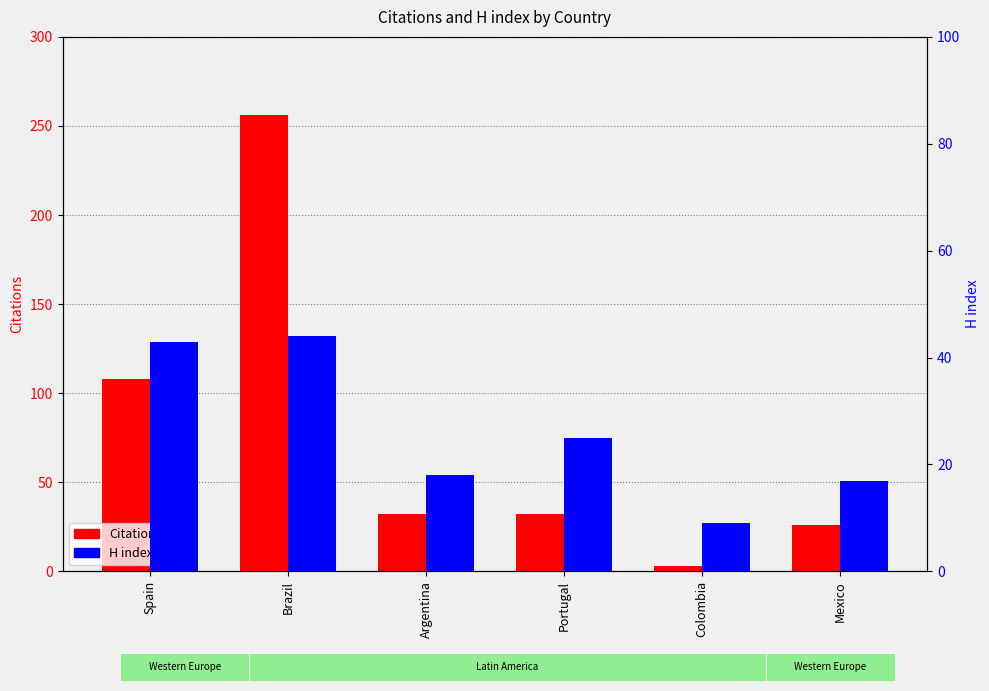

How many bars are there in total?

12